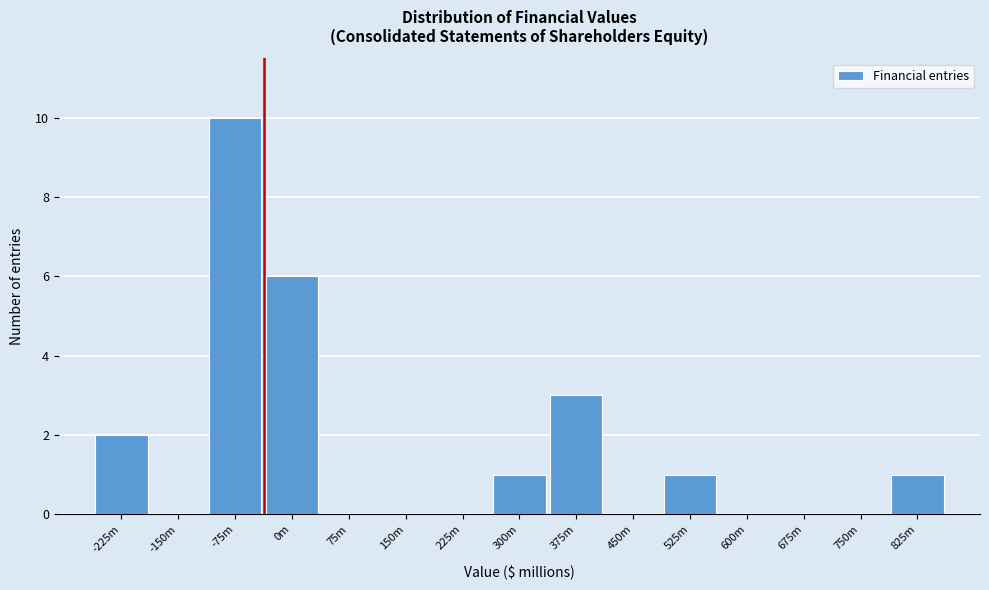

Reading left to right, list all the values displayed in this chart.

-225m=2	-150m=0	-75m=10	0m=6	75m=0	150m=0	225m=0	300m=1	375m=3	450m=0	525m=1	600m=0	675m=0	750m=0	825m=1